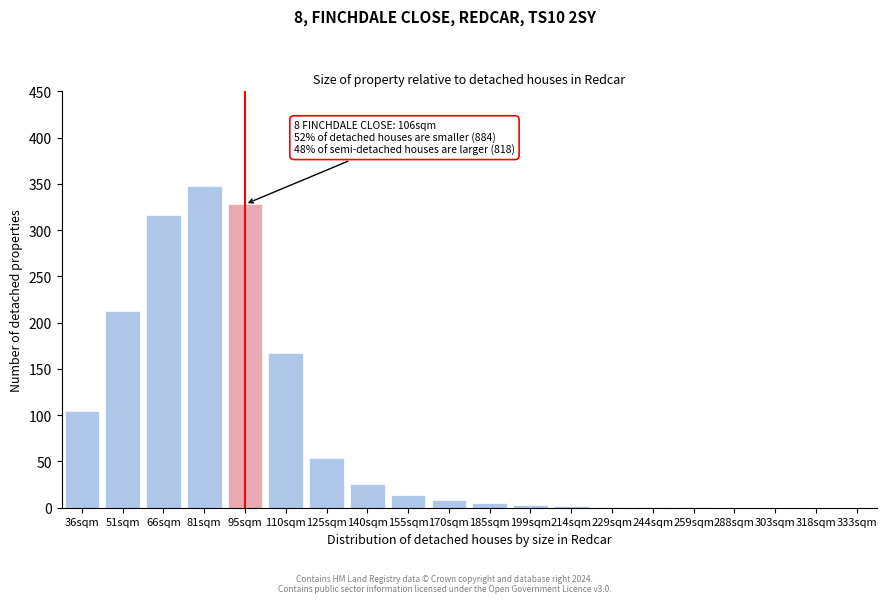

What is the sum of all values?

1591